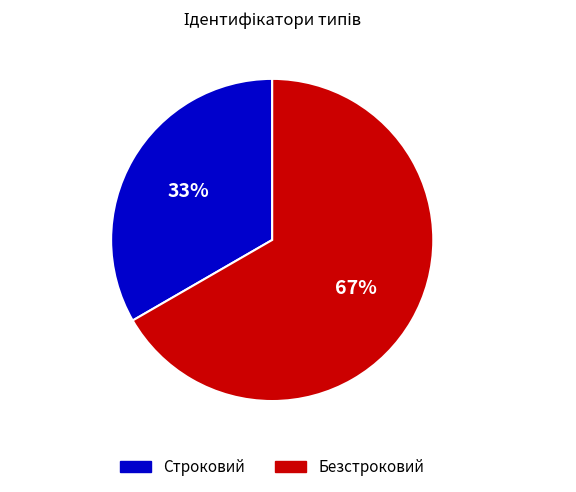

Does any single category account for the majority?

Yes